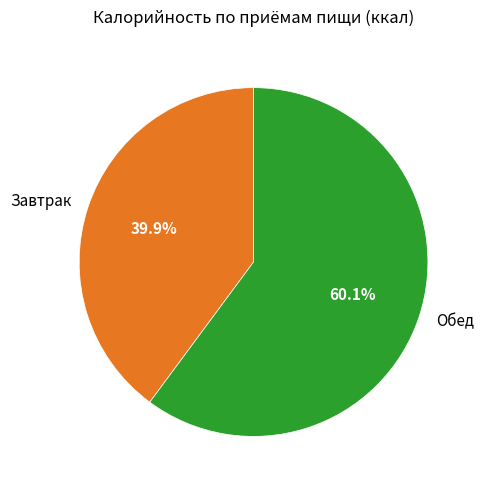

Which slice represents more than half of the pie?

Обед